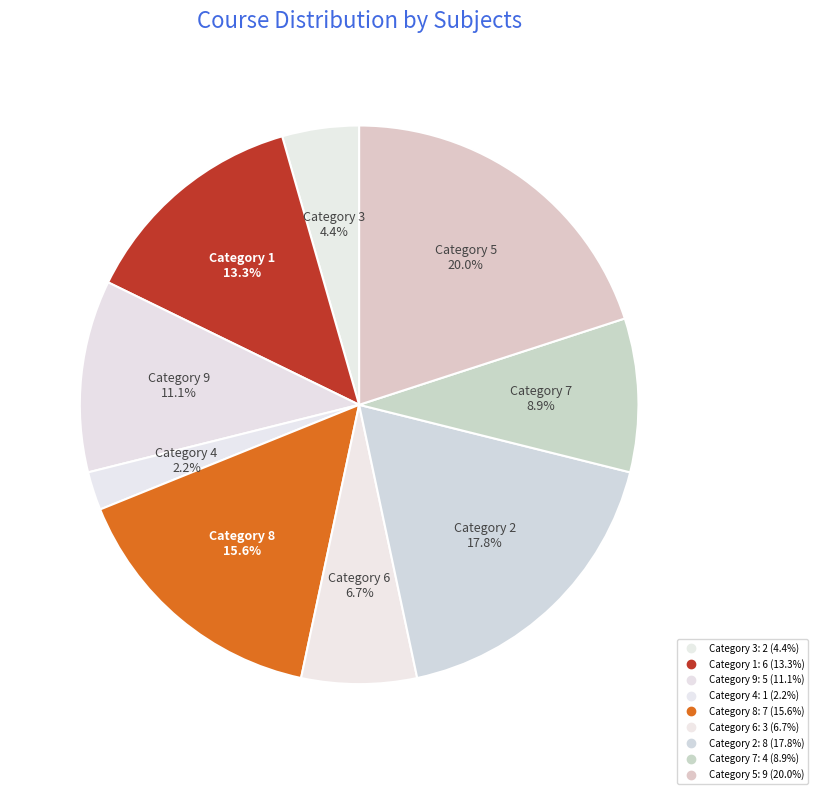

How many slices are in this pie chart?

9